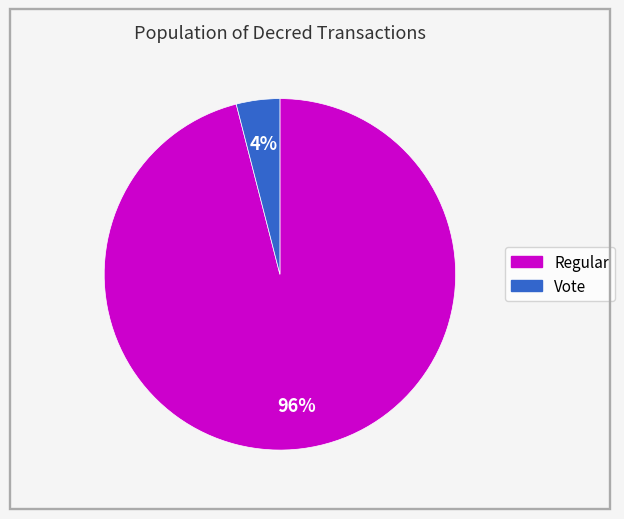

How many segments does this pie chart have?

2